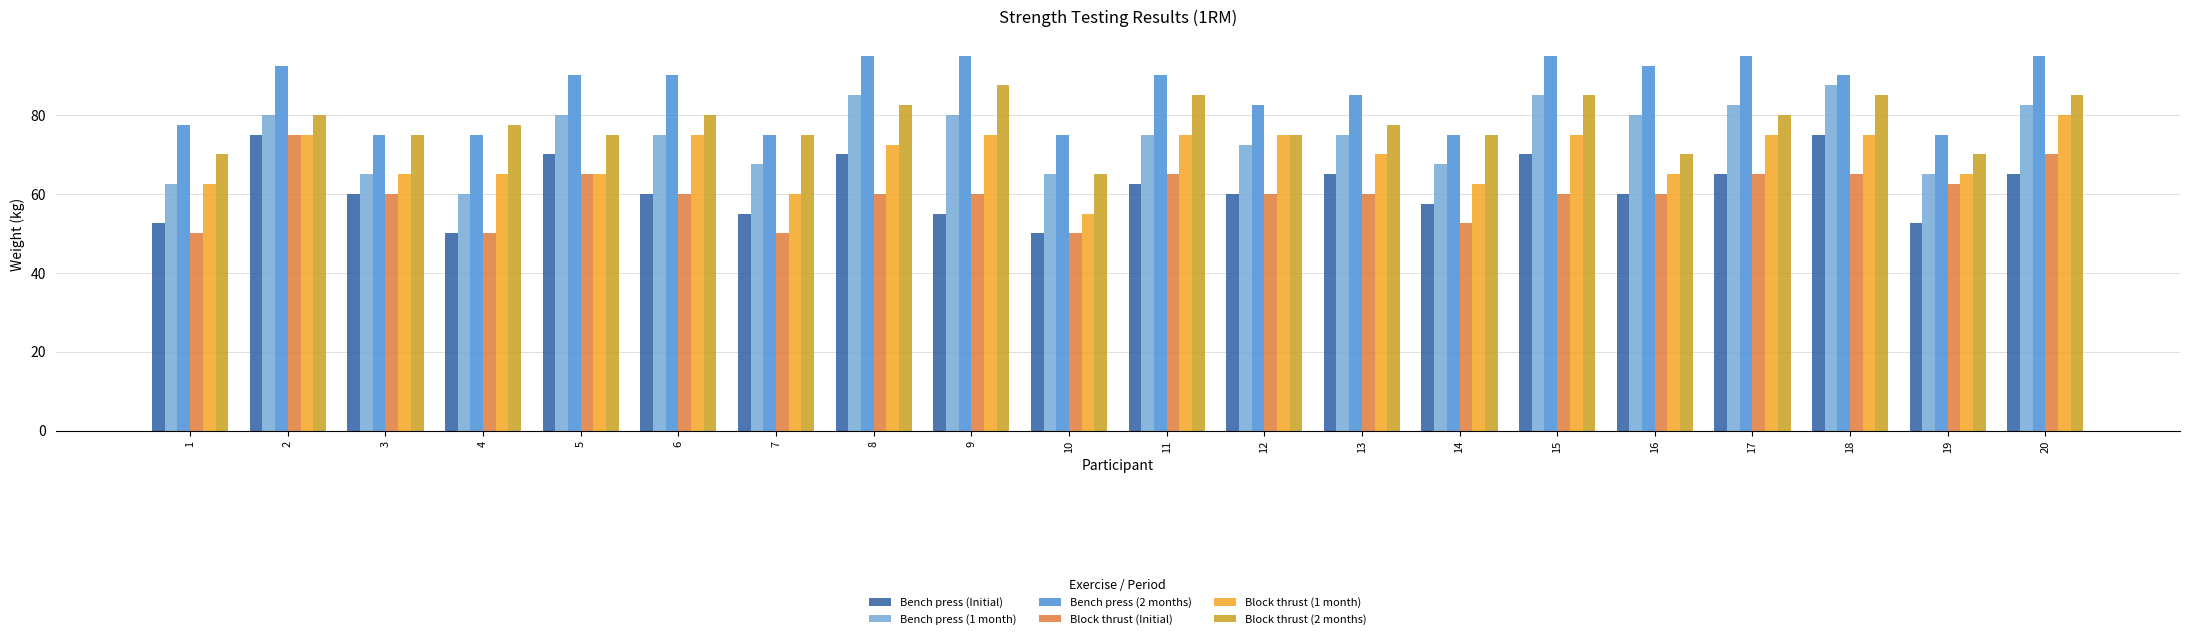

Reading left to right, transcribe all the data shown in this chart.

Bench press (Initial): 1=52.5	2=75.0	3=60.0	4=50.0	5=70.0	6=60.0	7=55.0	8=70.0	9=55.0	10=50.0	11=62.5	12=60.0	13=65.0	14=57.5	15=70.0	16=60.0	17=65.0	18=75.0	19=52.5	20=65.0
Bench press (1 month): 1=62.5	2=80.0	3=65.0	4=60.0	5=80.0	6=75.0	7=67.5	8=85.0	9=80.0	10=65.0	11=75.0	12=72.5	13=75.0	14=67.5	15=85.0	16=80.0	17=82.5	18=87.5	19=65.0	20=82.5
Bench press (2 months): 1=77.5	2=92.5	3=75.0	4=75.0	5=90.0	6=90.0	7=75.0	8=95.0	9=95.0	10=75.0	11=90.0	12=82.5	13=85.0	14=75.0	15=95.0	16=92.5	17=95.0	18=90.0	19=75.0	20=95.0
Block thrust (Initial): 1=50.0	2=75.0	3=60.0	4=50.0	5=65.0	6=60.0	7=50.0	8=60.0	9=60.0	10=50.0	11=65.0	12=60.0	13=60.0	14=52.5	15=60.0	16=60.0	17=65.0	18=65.0	19=62.5	20=70.0
Block thrust (1 month): 1=62.5	2=75.0	3=65.0	4=65.0	5=65.0	6=75.0	7=60.0	8=72.5	9=75.0	10=55.0	11=75.0	12=75.0	13=70.0	14=62.5	15=75.0	16=65.0	17=75.0	18=75.0	19=65.0	20=80.0
Block thrust (2 months): 1=70.0	2=80.0	3=75.0	4=77.5	5=75.0	6=80.0	7=75.0	8=82.5	9=87.5	10=65.0	11=85.0	12=75.0	13=77.5	14=75.0	15=85.0	16=70.0	17=80.0	18=85.0	19=70.0	20=85.0